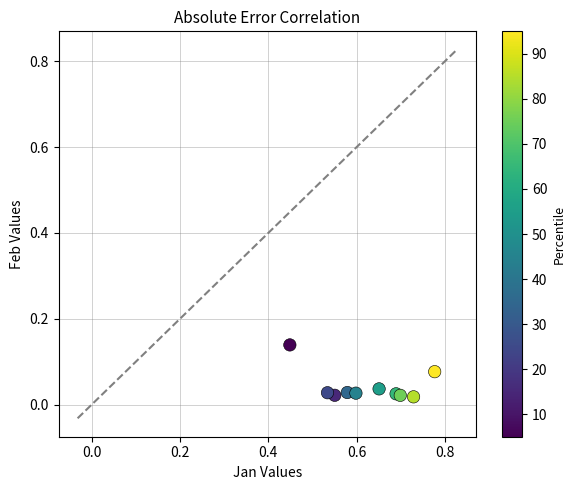

What is the range of X values (max minus min)?

0.3